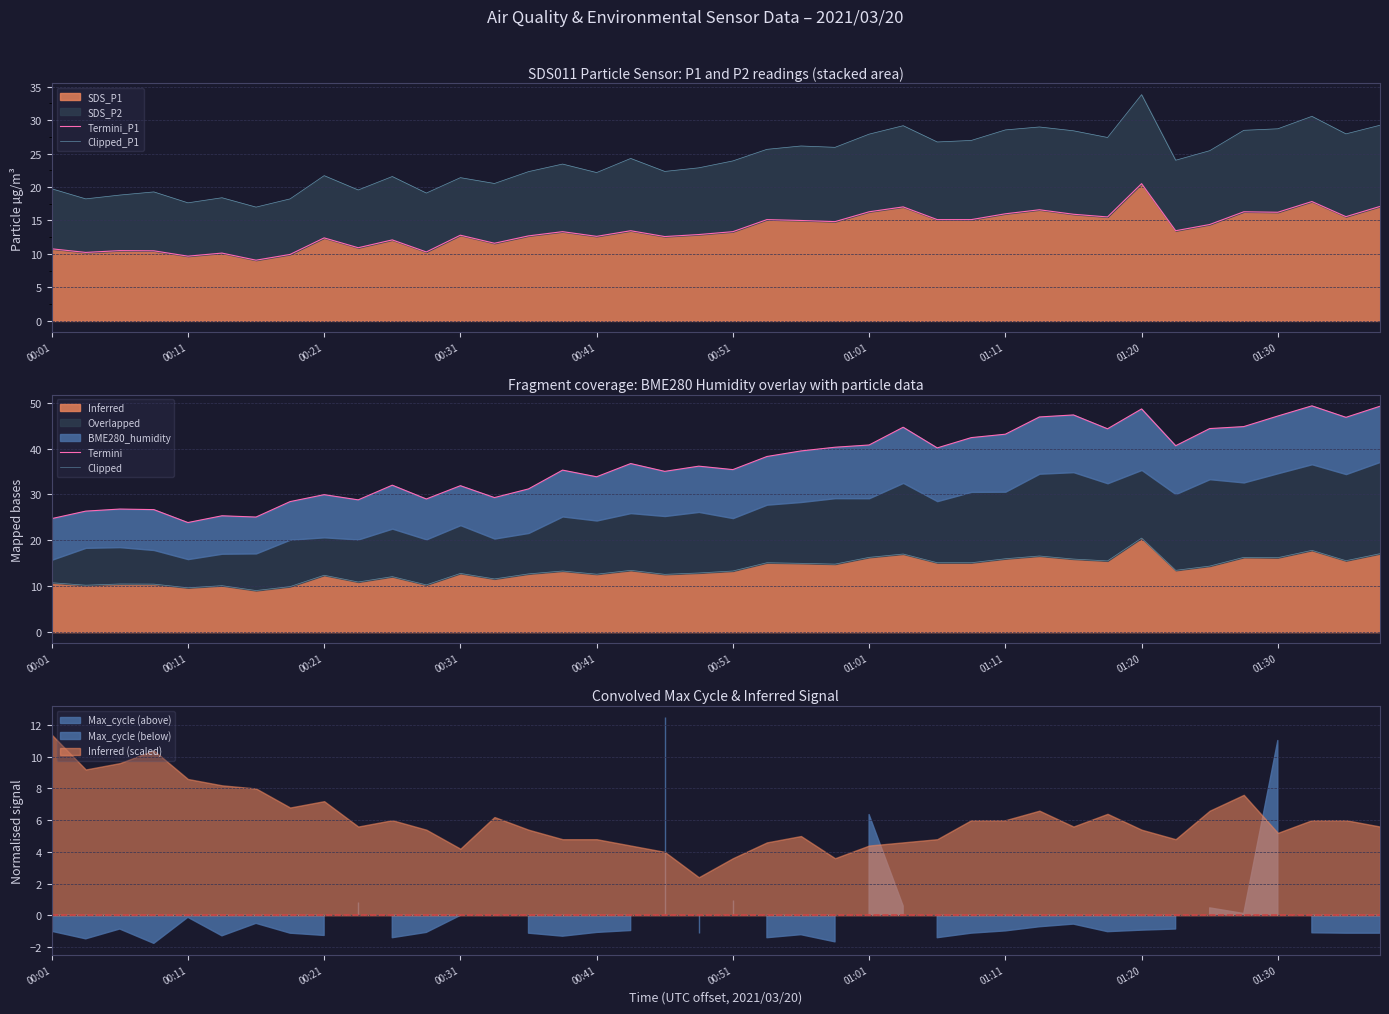

What is the sum of all Clipped values?

545.9